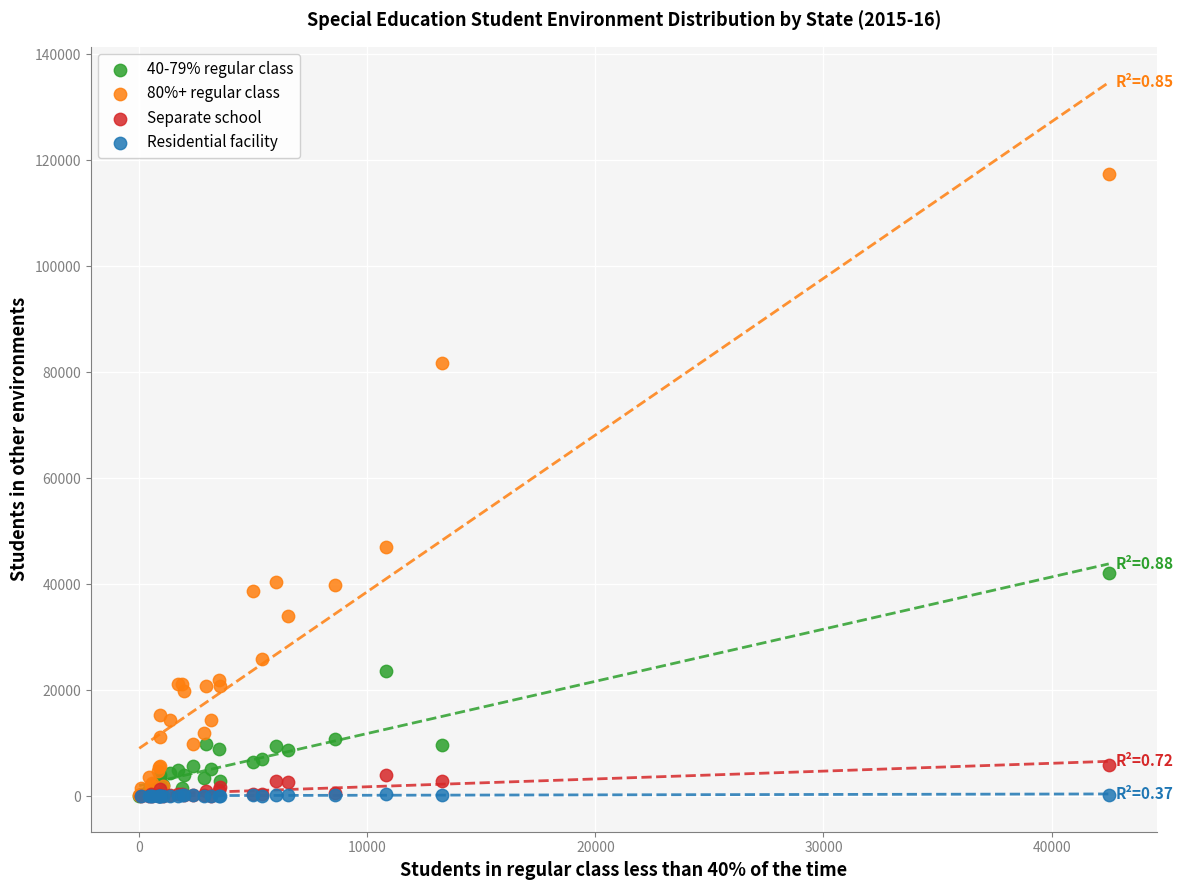

Which series reaches the maximum Y coordinate?

80%+ regular class